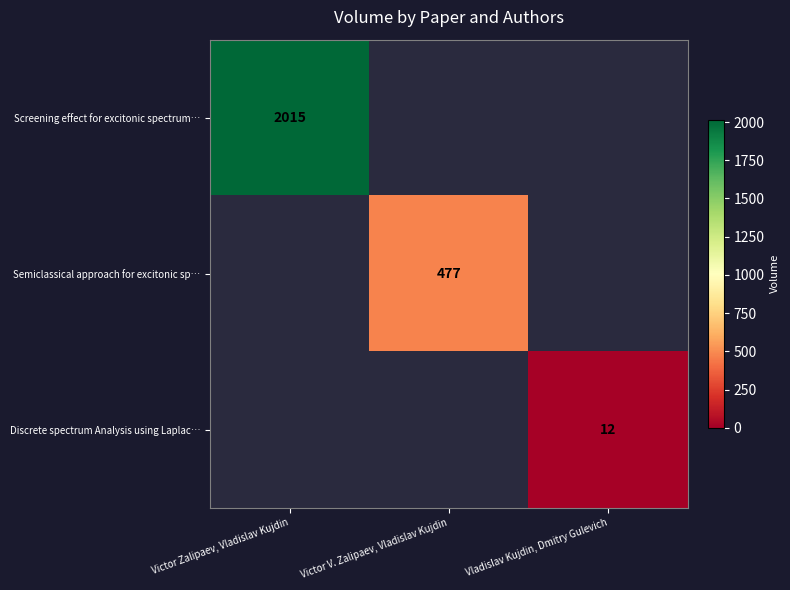

How many categories are shown in the chart?

3